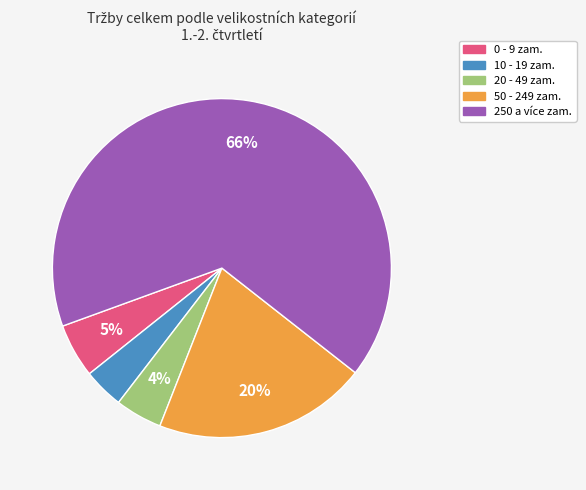

Do 50 - 249 zam. and 250 a více zam. together represent more than half of the pie?

Yes